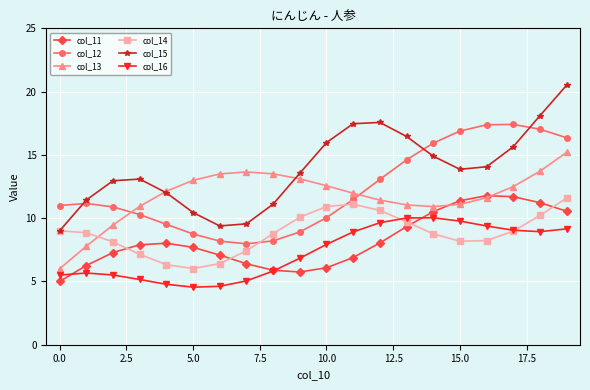

True or false: col_15 has more than 2 points higher than both neighbors.

False